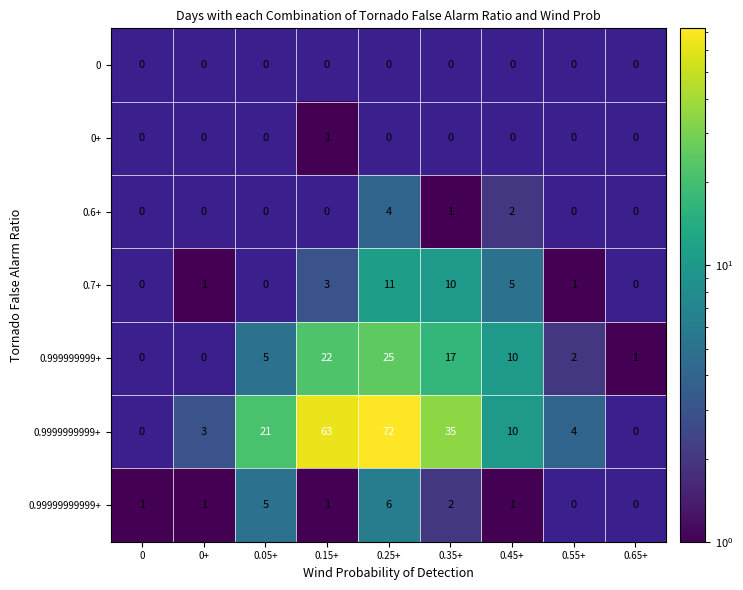

Which label corresponds to the largest value in the chart?

0.25+